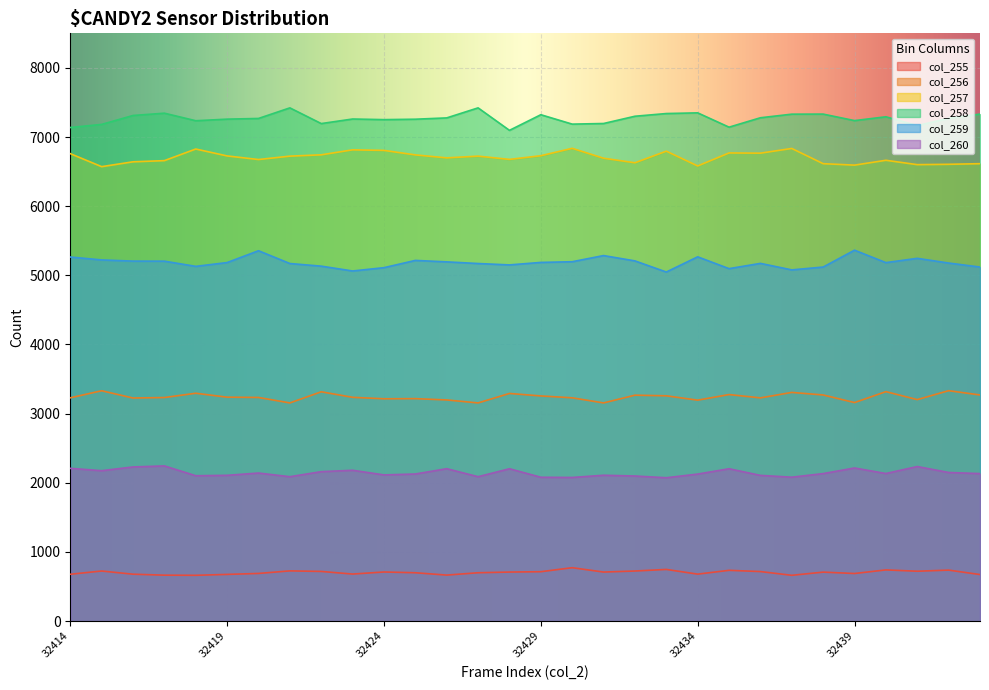

What is the spread (max minus min) of values at 32420?

6580